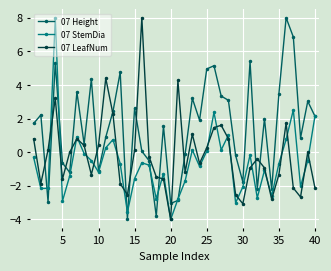

What is the value of the 07 StemDia point at the 2nd from the left?

-2.2